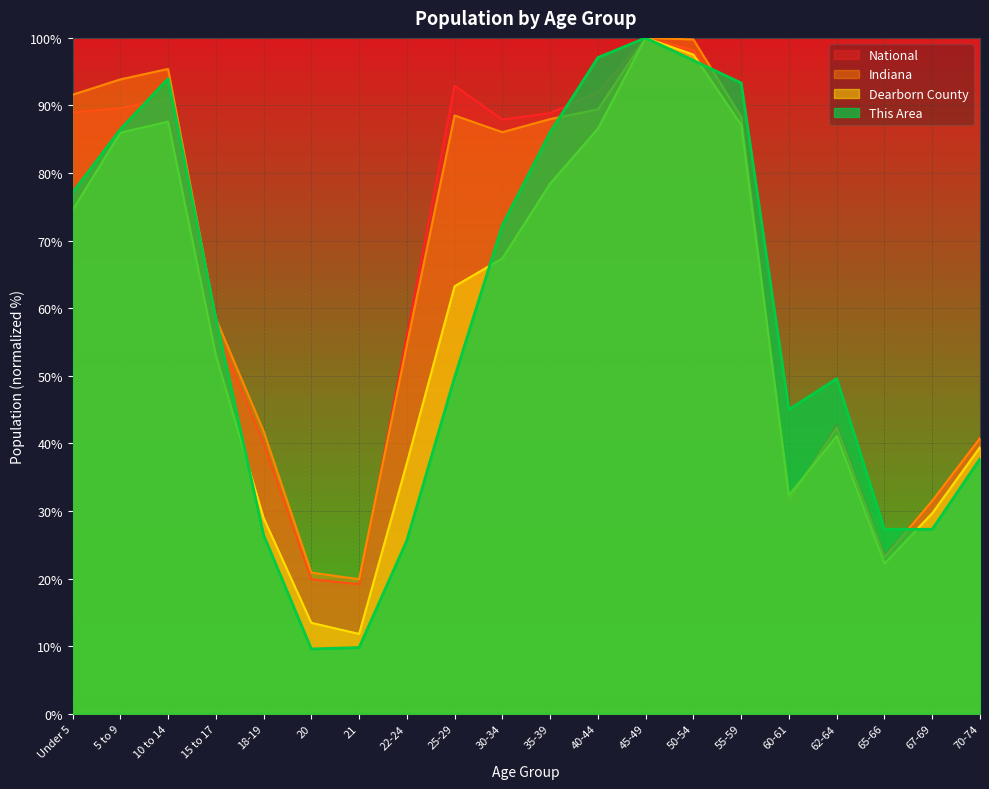

What is the sum of all This Area values?

1169.6